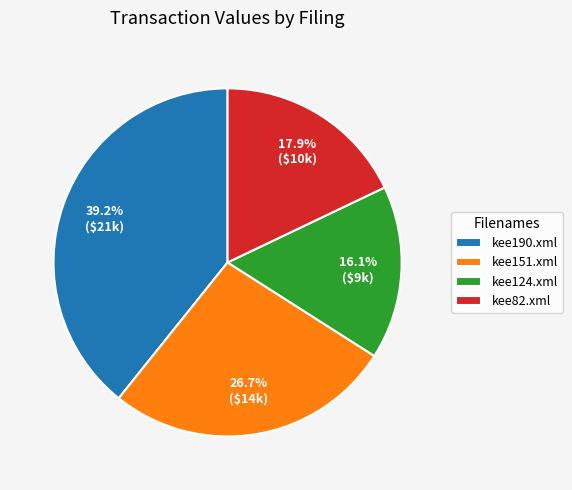

The kee151.xml slice represents 27% of the pie. True or false?

True